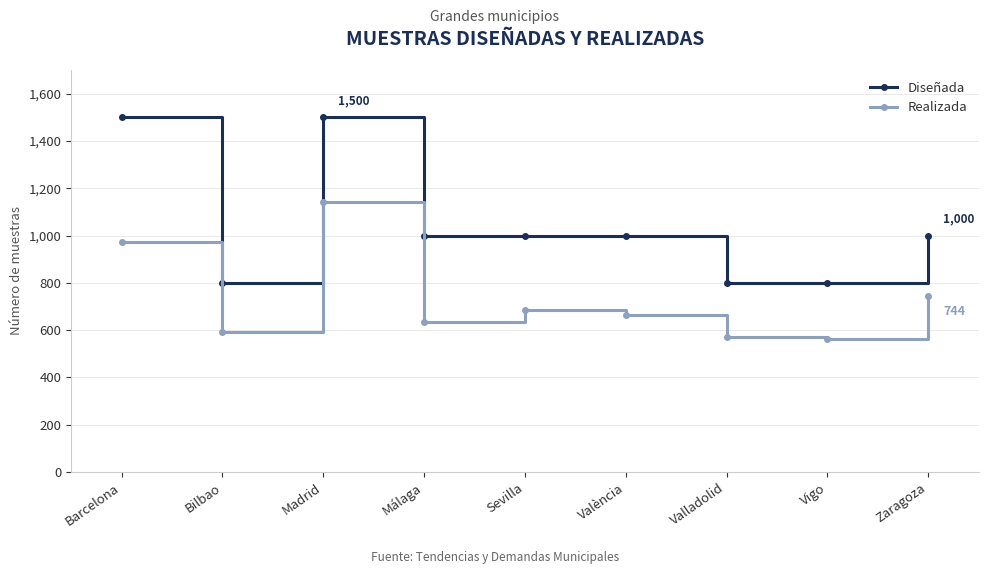

Is the value of Realizada at Barcelona greater than the value of Diseñada at Zaragoza?

No